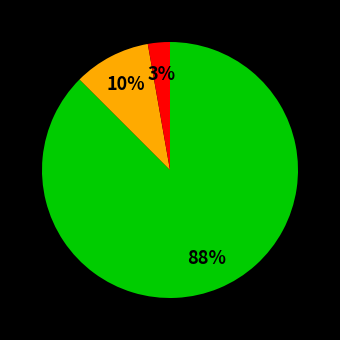

To the nearest percent, what is the average slice percentage?

33%